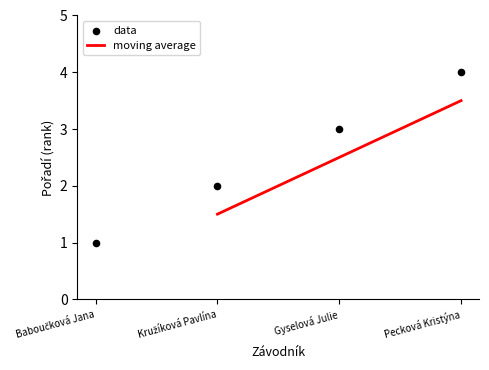

What is the change in value from Kružíková Pavlína to Pecková Kristýna?

+2